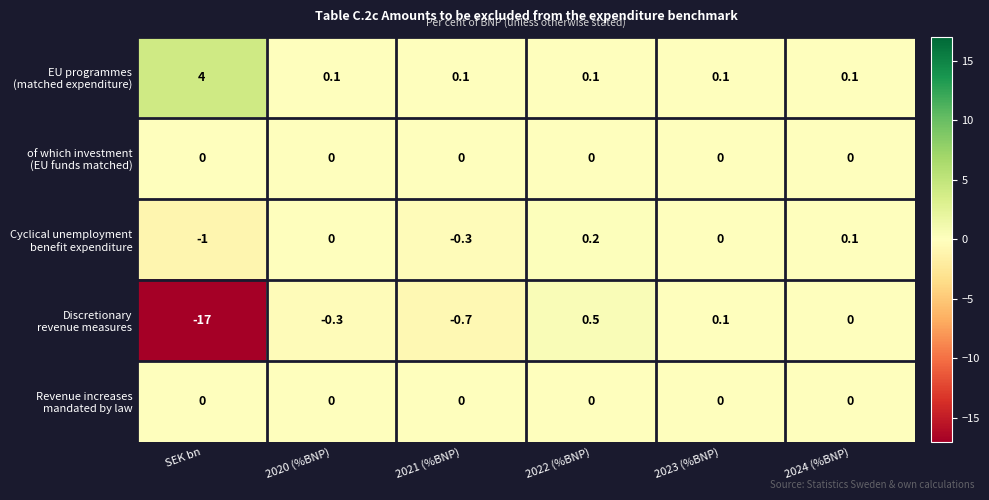

What is the total value across all series at SEK bn?

-14.0